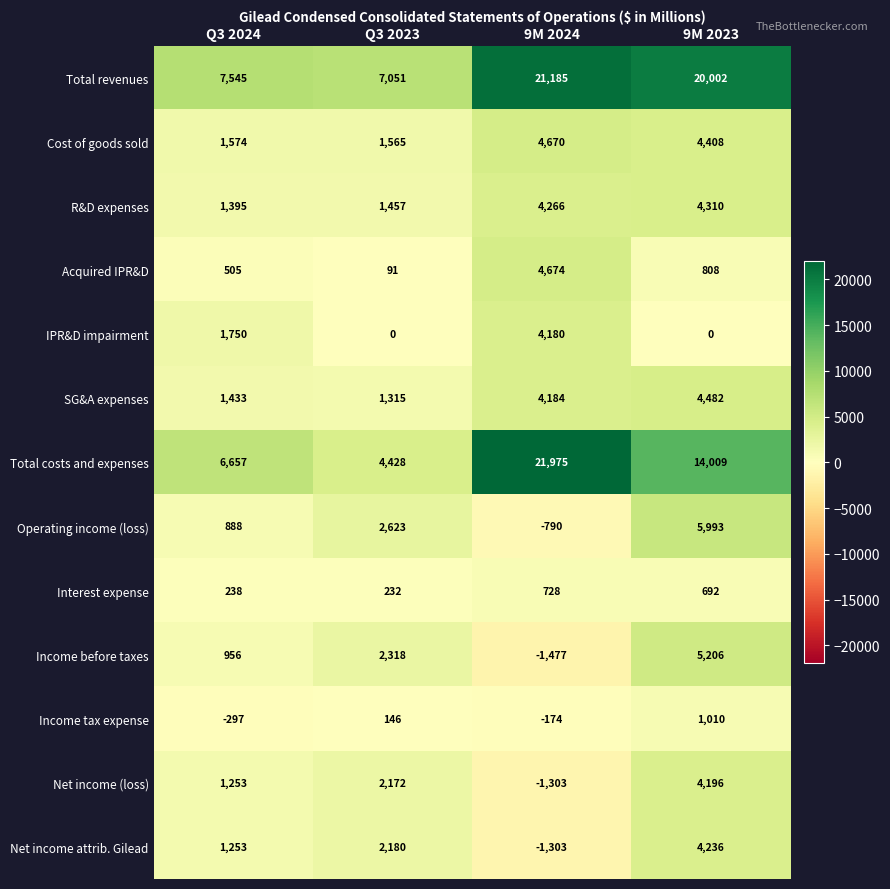

What is the sum of the Operating income (loss) values at Q3 2024 and Q3 2023?

3511